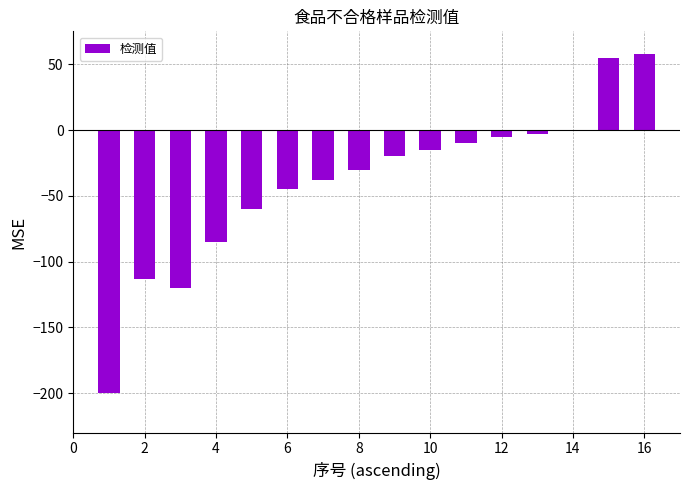

What is the difference between the second highest and second lowest values?

175